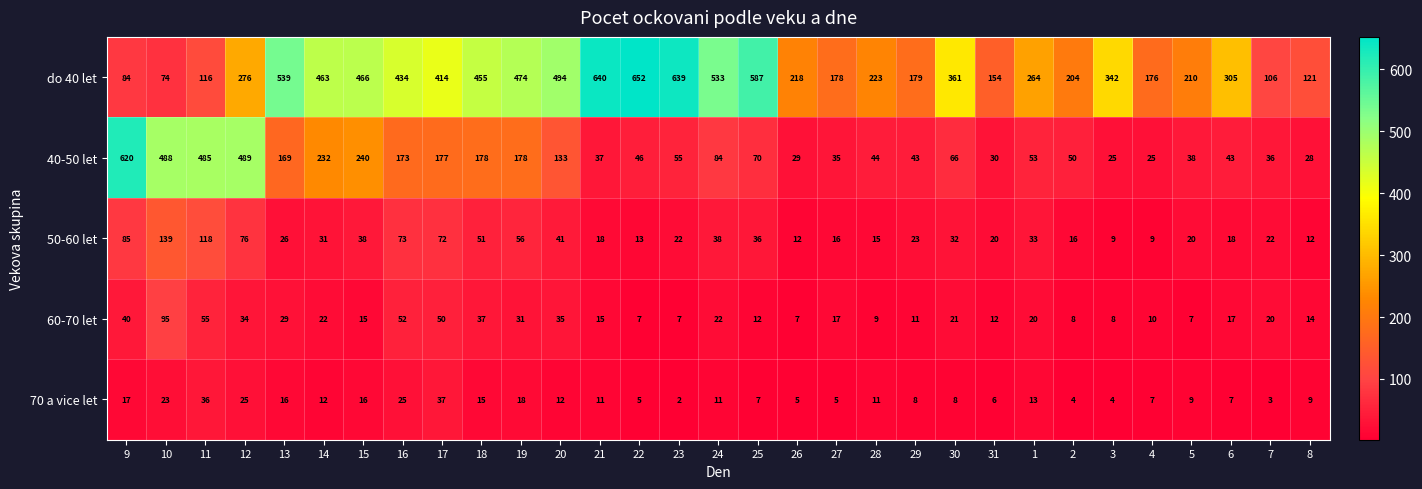

Which series has the largest total across all categories?

do 40 let